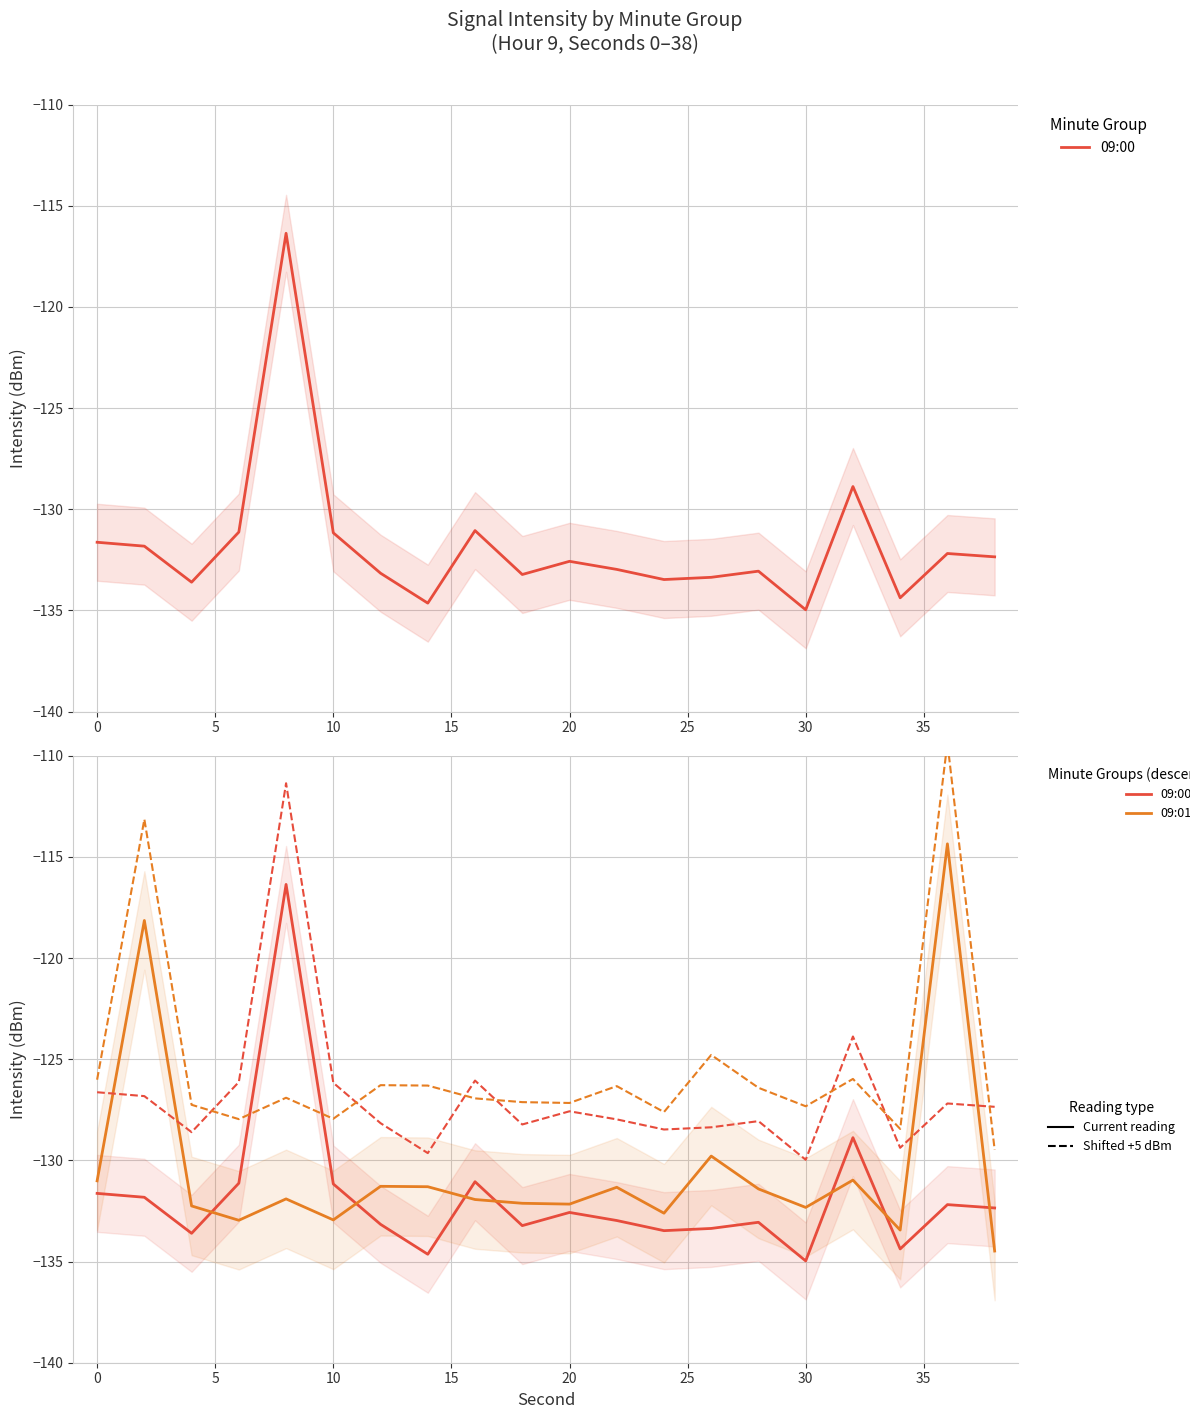

What is the highest value of the 09:00 series?

-116.4